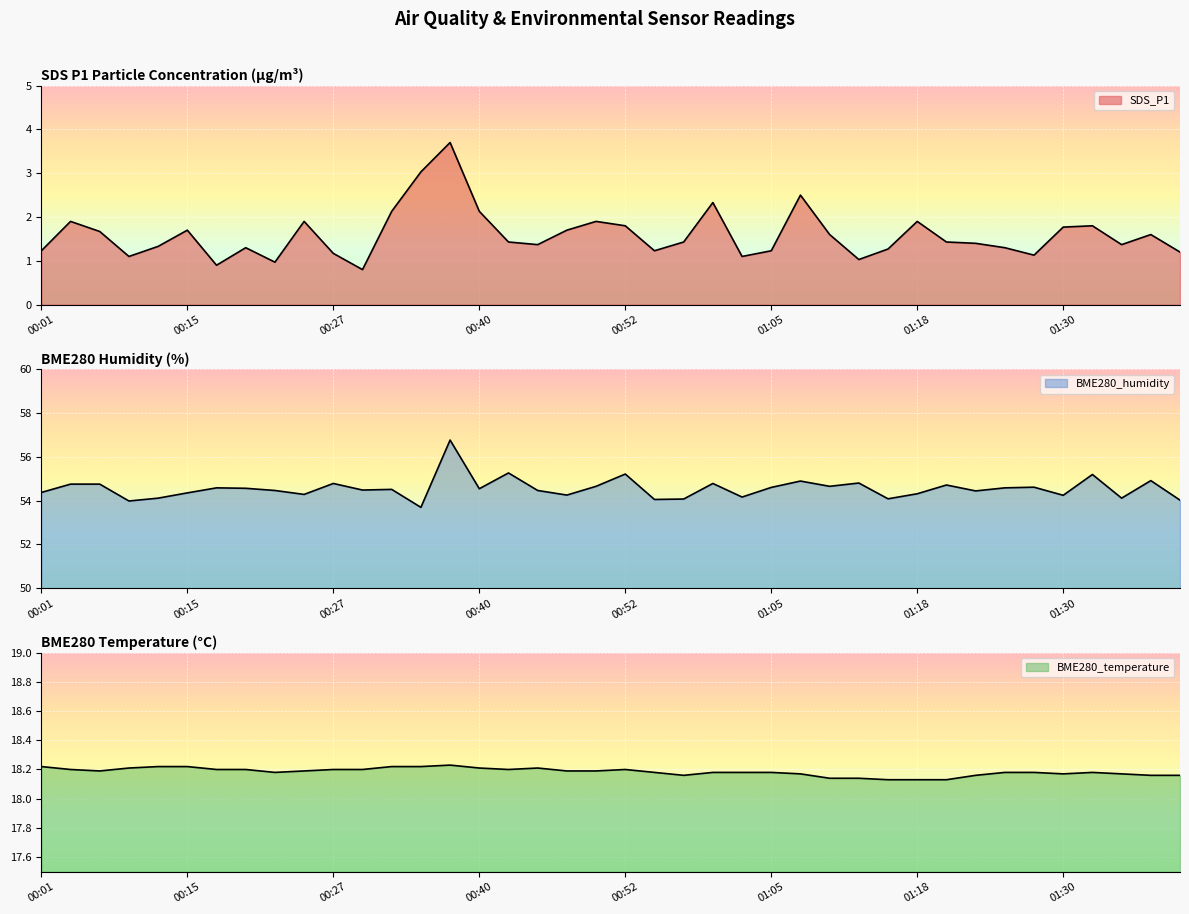

Reading right to left, extract all data points from this chart.

SDS_P1: 1.2	1.6	1.4	1.8	1.8	1.1	1.3	1.4	1.4	1.9	1.3	1.0	1.6	2.5	1.2	1.1	2.3	1.4	1.2	1.8	1.9	1.7	1.4	1.4	2.1	3.7	3.0	2.1	0.8	1.2	1.9	1.0	1.3	0.9	1.7	1.3	1.1	1.7	1.9	1.2
BME280_humidity: 54.0	54.9	54.1	55.2	54.2	54.6	54.6	54.4	54.7	54.3	54.1	54.8	54.6	54.9	54.6	54.2	54.8	54.1	54.0	55.2	54.6	54.2	54.5	55.3	54.5	56.8	53.7	54.5	54.5	54.8	54.3	54.5	54.6	54.6	54.4	54.1	54.0	54.8	54.8	54.4
BME280_temperature: 18.2	18.2	18.2	18.2	18.2	18.2	18.2	18.2	18.1	18.1	18.1	18.1	18.1	18.2	18.2	18.2	18.2	18.2	18.2	18.2	18.2	18.2	18.2	18.2	18.2	18.2	18.2	18.2	18.2	18.2	18.2	18.2	18.2	18.2	18.2	18.2	18.2	18.2	18.2	18.2